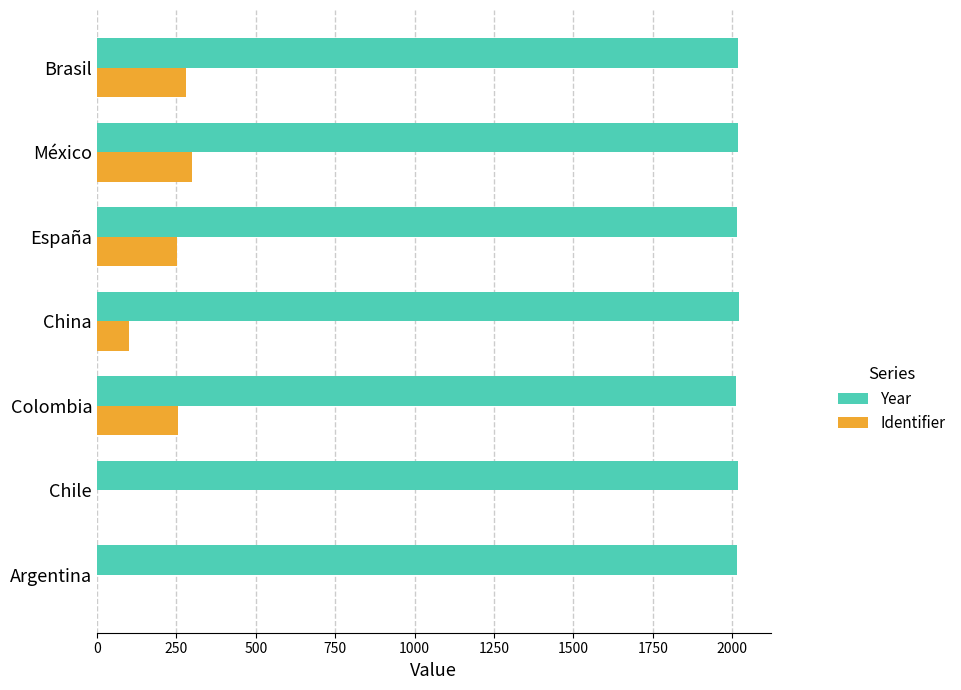

Which series has the largest total across all categories?

Year